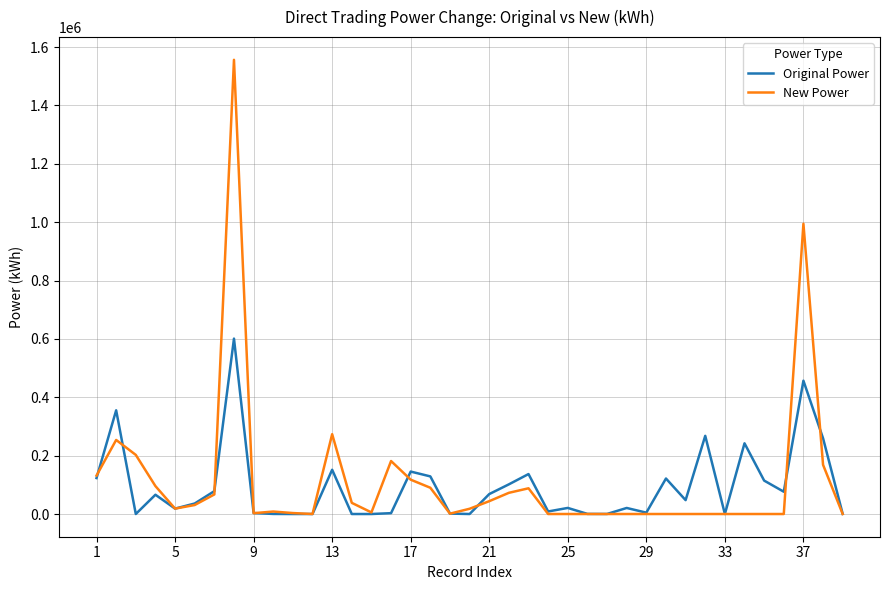

How many series are shown in this chart?

2